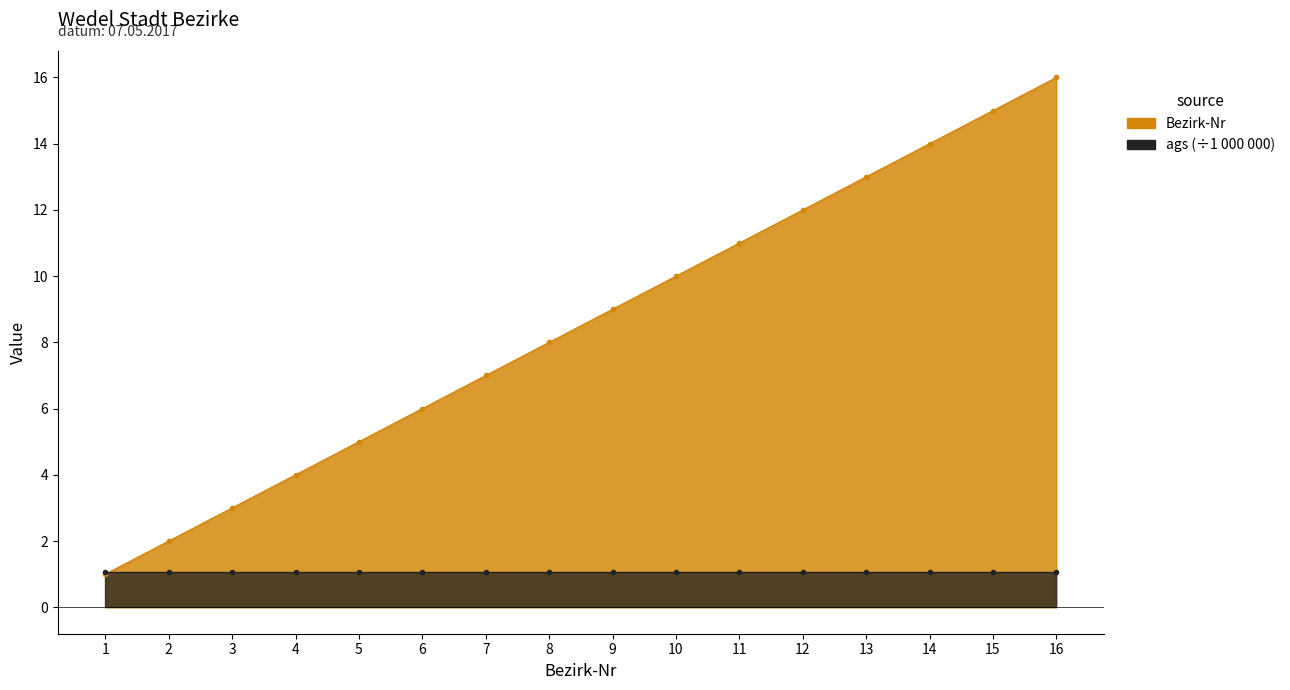

Does the chart display data point markers on the line(s)?

Yes